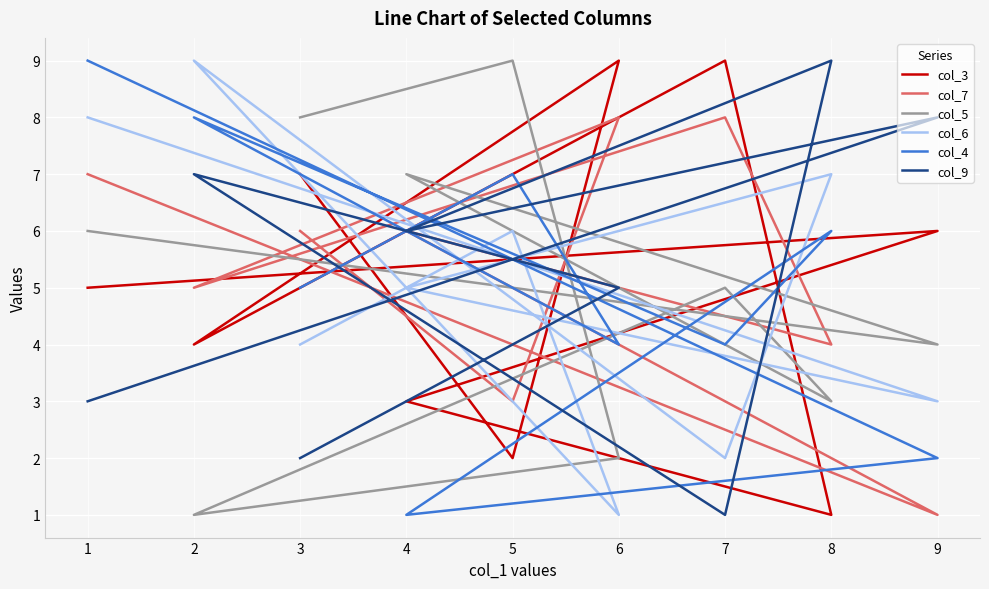

What is the difference between the second highest and minimum values in the col_6 series?

7